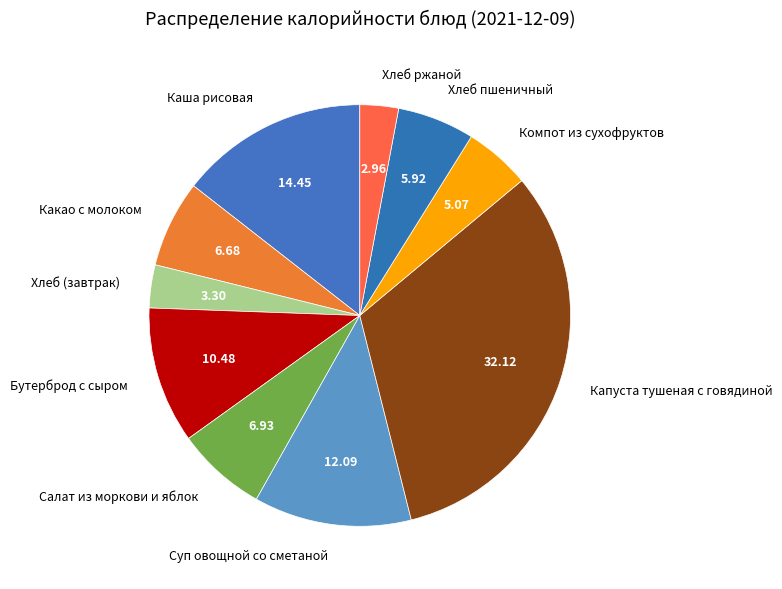

Which category has the biggest portion of the pie?

Капуста тушеная с говядиной